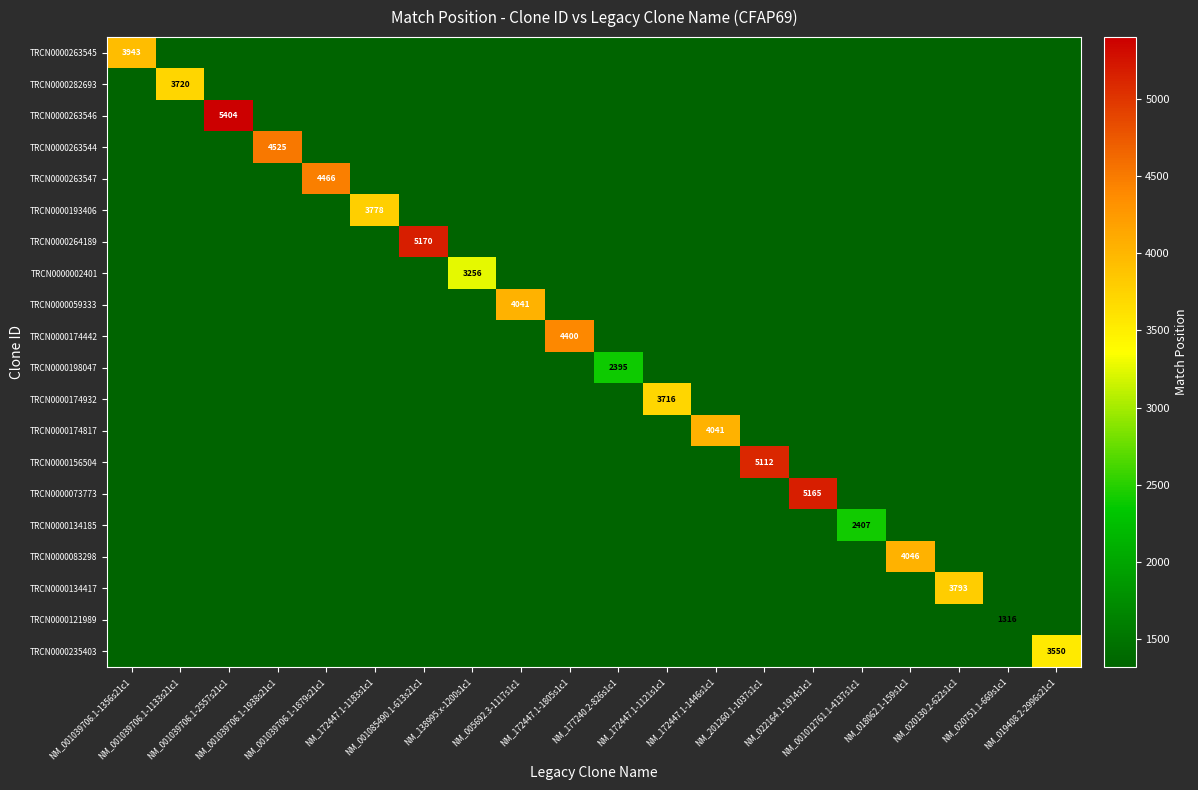

Which series has the largest range (max minus min)?

TRCN0000263546